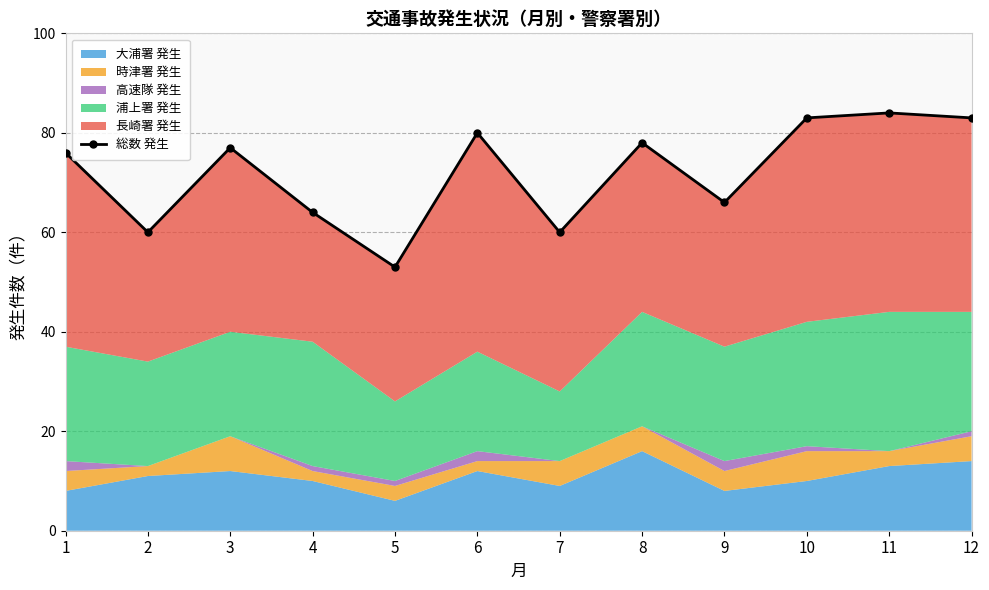

What is the sum of all values?

864